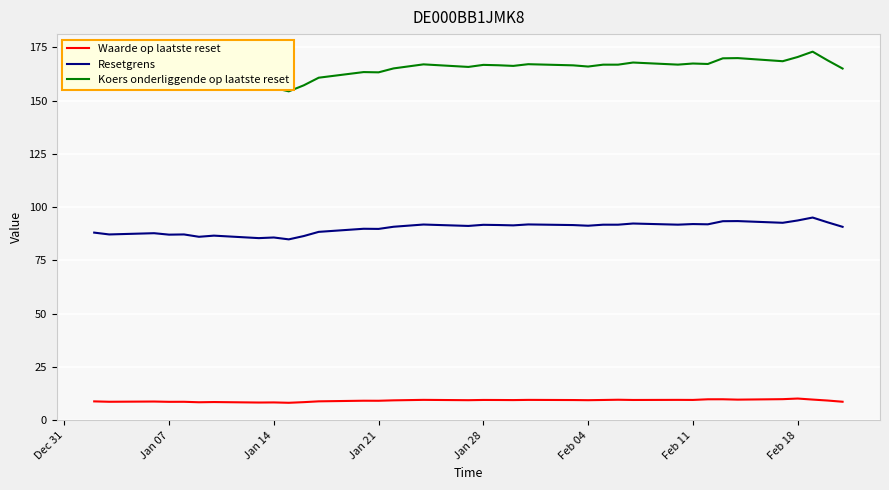

At how many categories does at least one series exceed 40?

36